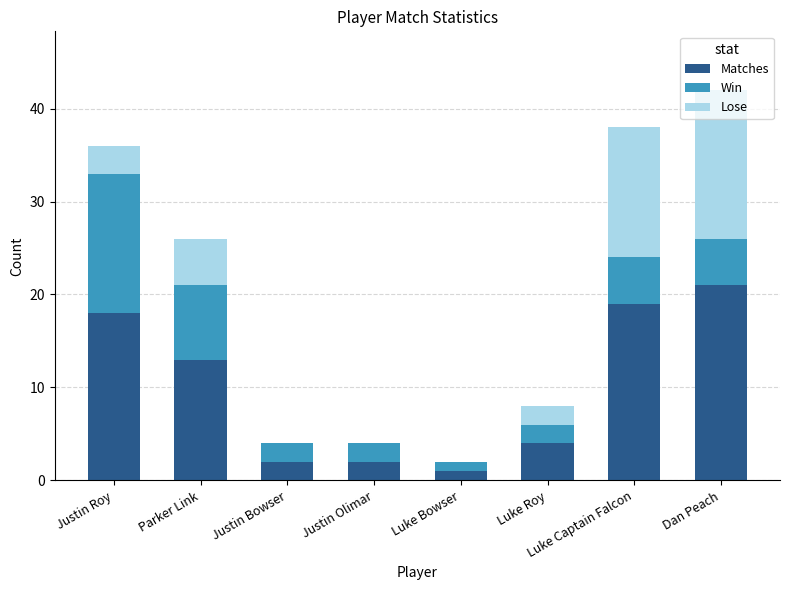

True or false: Matches has a value of 2 at Luke Roy.

False